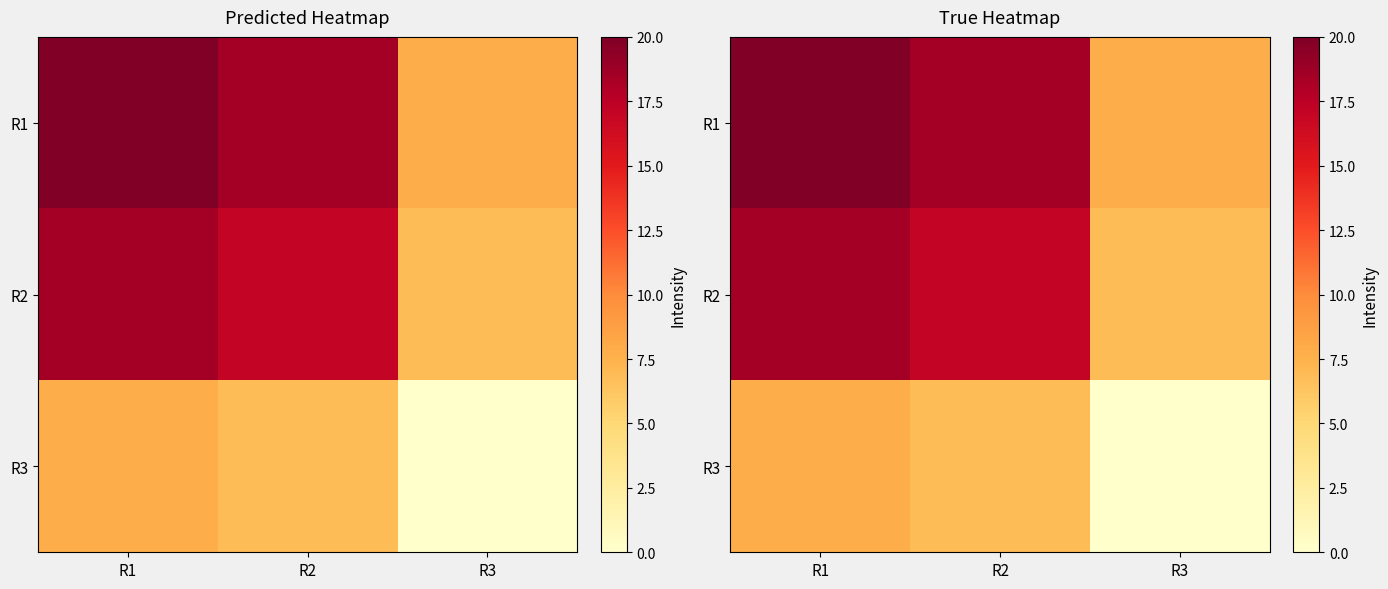

How many data points in R1 are less than 18?

1